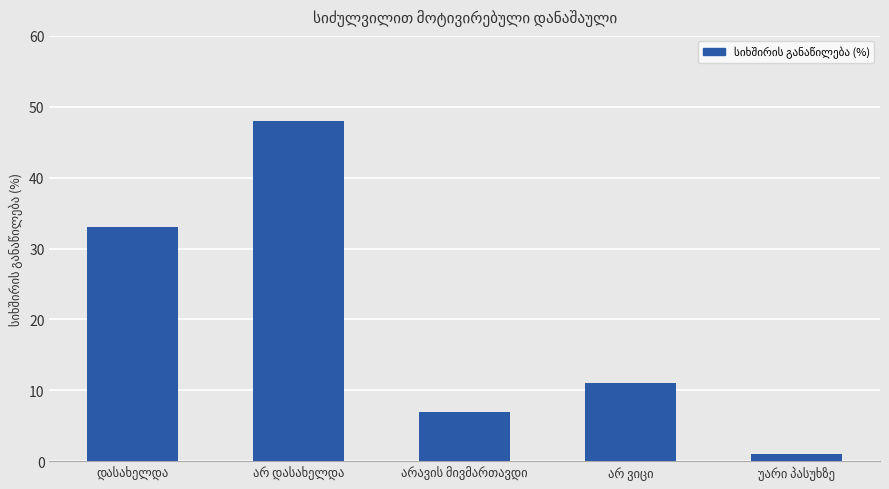

What is the maximum value shown in the chart?

48